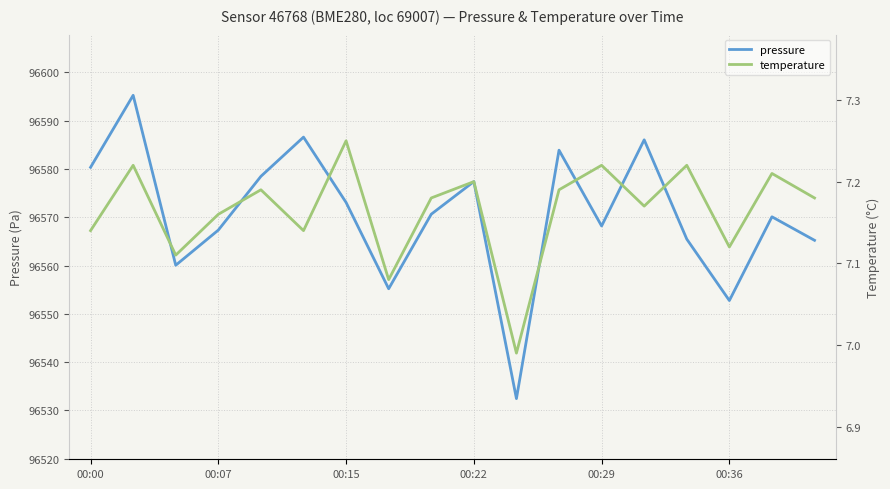

True or false: temperature and pressure cross at least once.

False